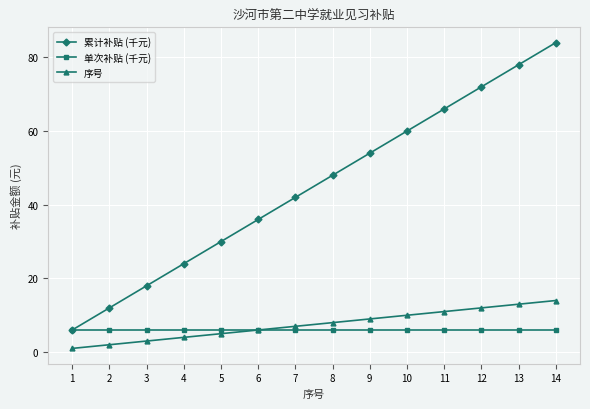

True or false: 累计补贴 (千元) and 序号 cross at least once.

False